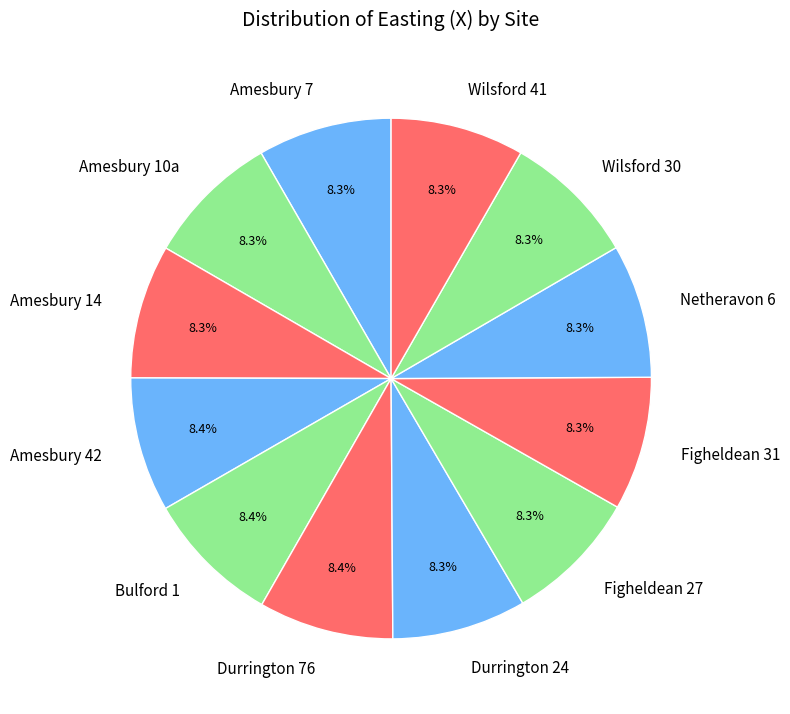

Does any single category account for the majority?

No